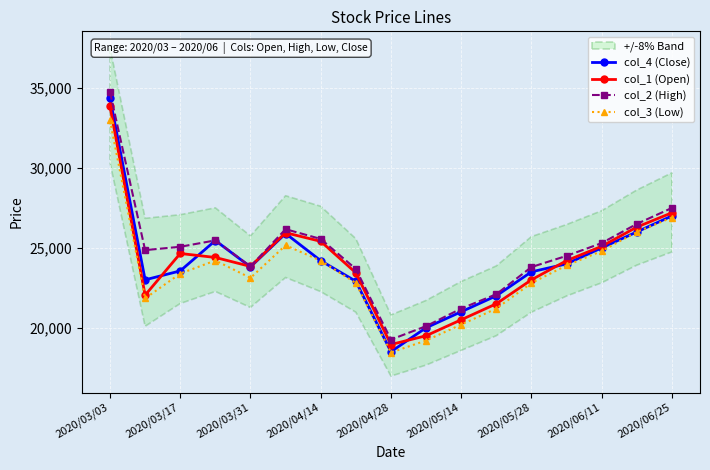

Reading right to left, transcribe all the data shown in this chart.

col_4 (Close): 27000	26000	25000	24000	23500	22000	21000	20000	18500	22910	24200	25900	23810	25460	23560	23000	34370
col_1 (Open): 27200	26300	25100	24200	23000	21500	20500	19500	18950	23440	25410	25950	23840	24400	24650	22040	33860
col_2 (High): 27500	26500	25300	24500	23800	22100	21200	20100	19260	23680	25560	26170	23840	25470	25070	24860	34750
col_3 (Low): 26900	26000	24800	23900	22800	21200	20200	19200	18450	22800	24200	25160	23120	24210	23390	21840	32980